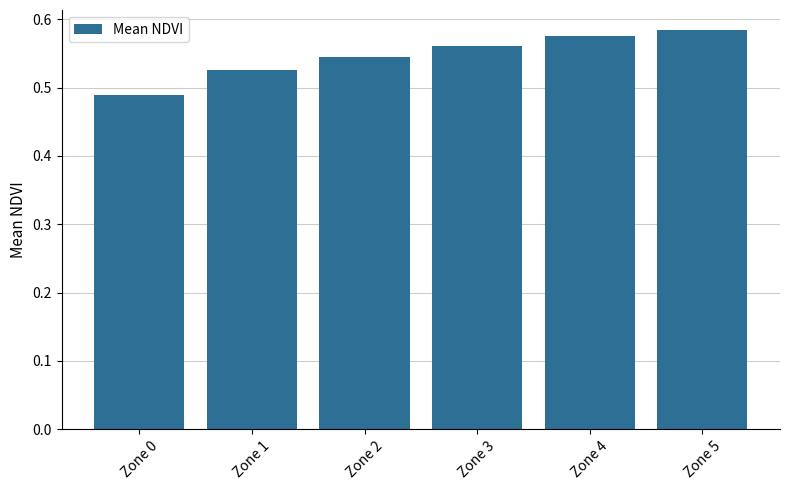

Which label corresponds to the largest value in the chart?

Zone 5